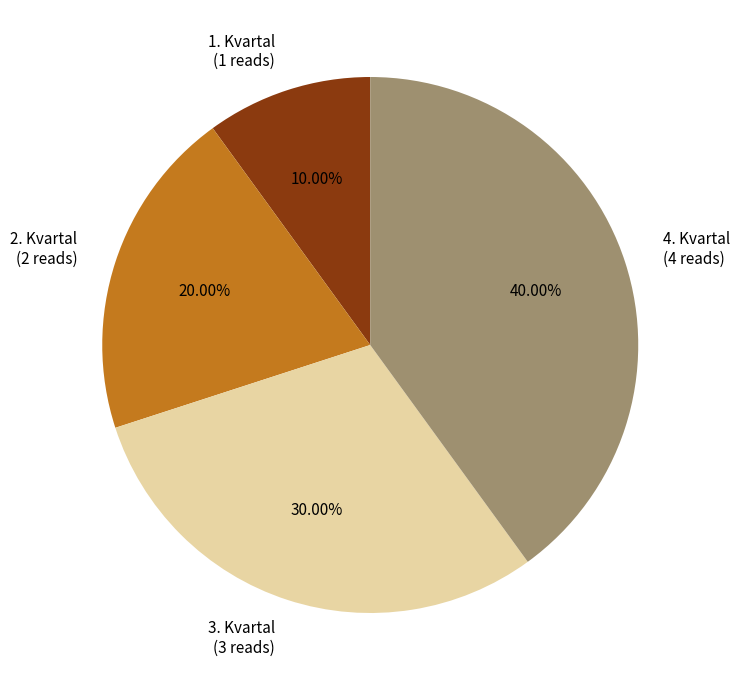

How many slices are in this pie chart?

4